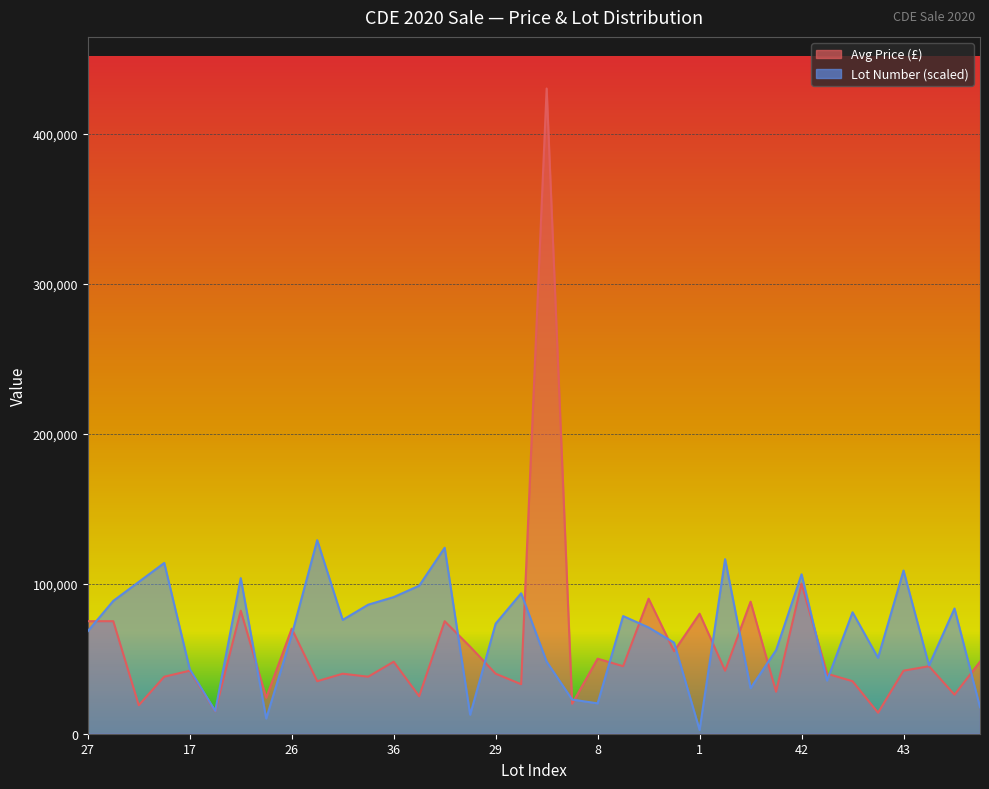

Is the value of Lot Number at 42 greater than the value of Avg Price (£) at 30?

Yes